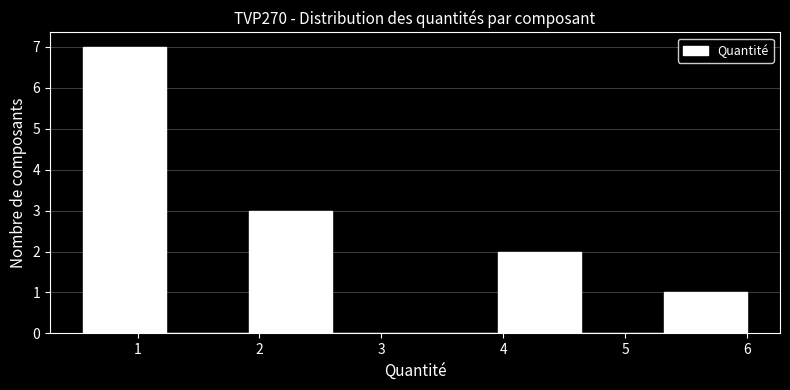

What is the height of the bar covering 4.0 to 4.6 on the x-axis? Neither the bar edges nor the heights are printed on the chart, so give them approximately, as read against the axes.

2